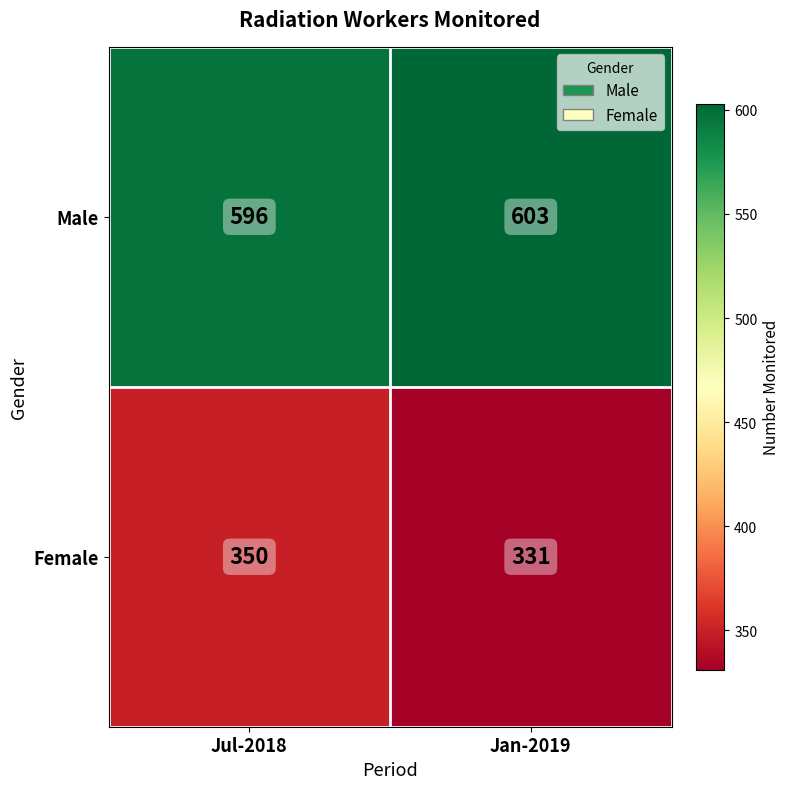

At how many categories does at least one series exceed 414?

2